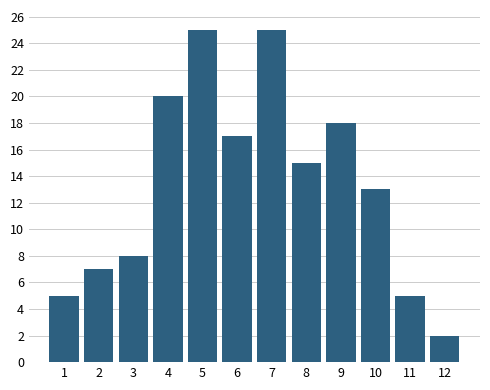

Reading right to left, extract all data points from this chart.

12=2	11=5	10=13	9=18	8=15	7=25	6=17	5=25	4=20	3=8	2=7	1=5